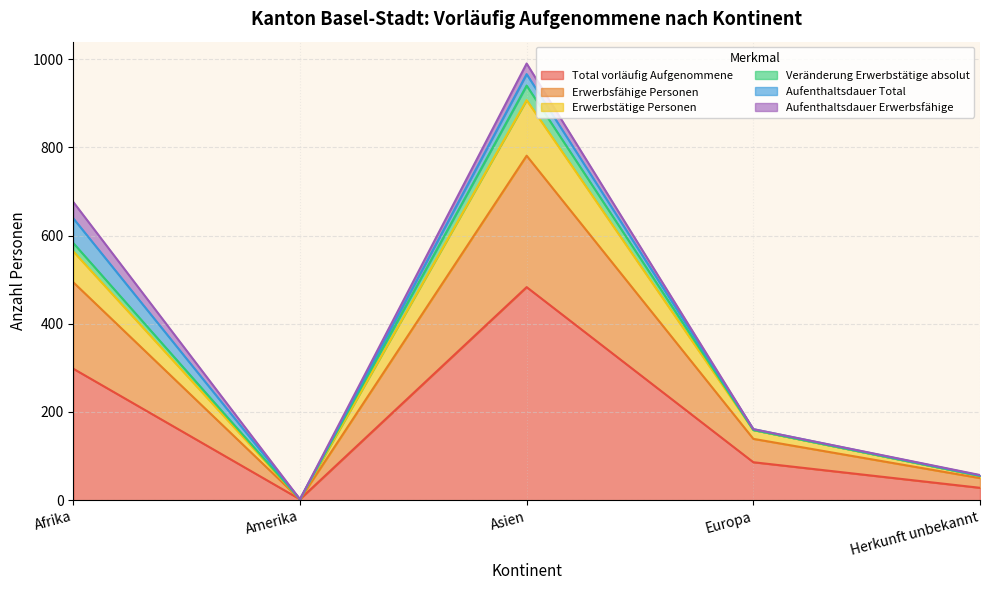

The value of Total vorläufig Aufgenommene at Asien is 483. True or false?

True